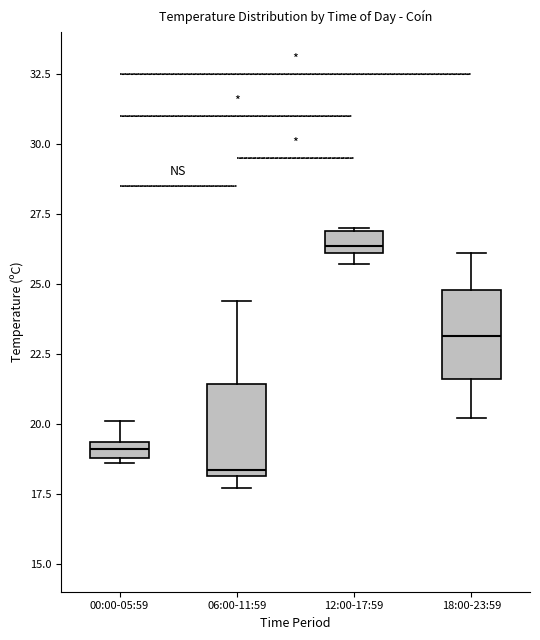

Which box's median line is the lowest?

06:00-11:59